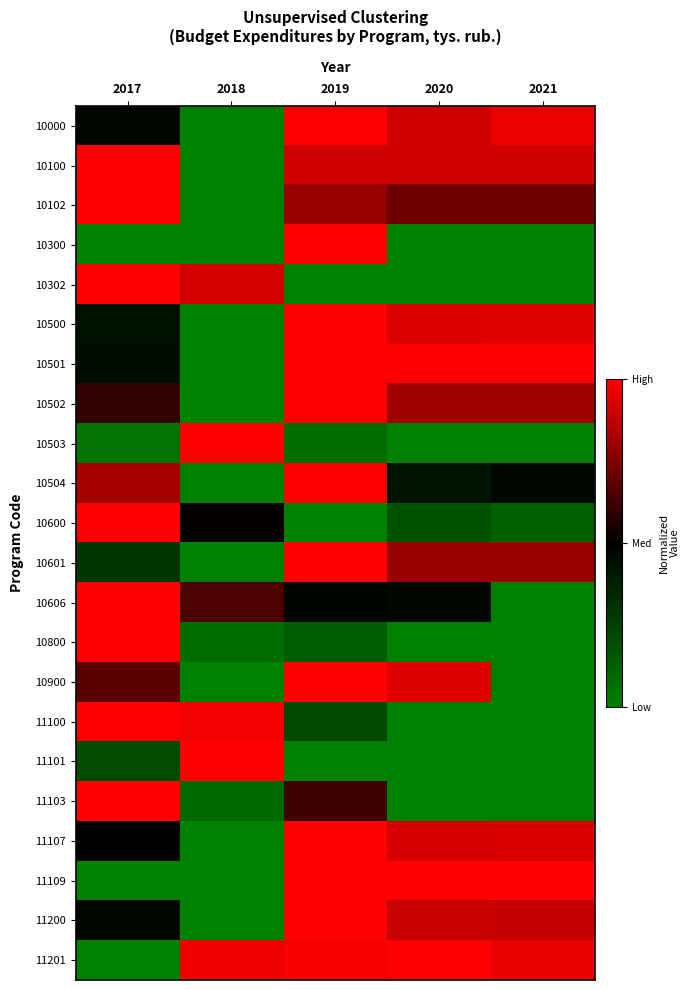

Which has a higher value, 2018 or 2021?

2021